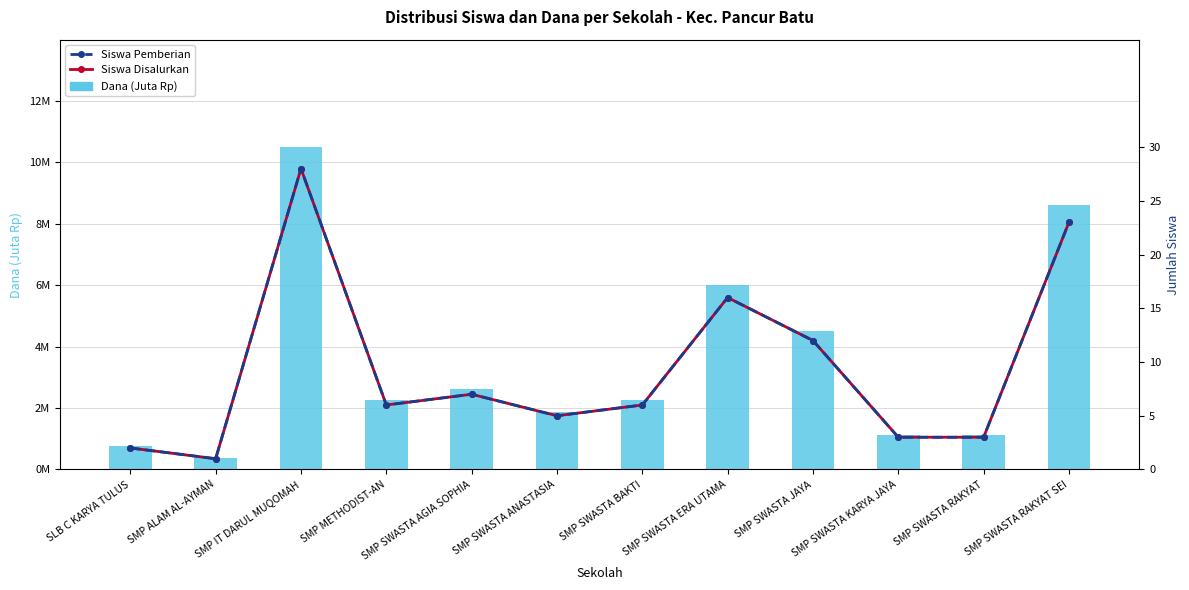

The Siswa Disalurkan series shows 5.0 at SMP SWASTA ANASTASIA. True or false?

True